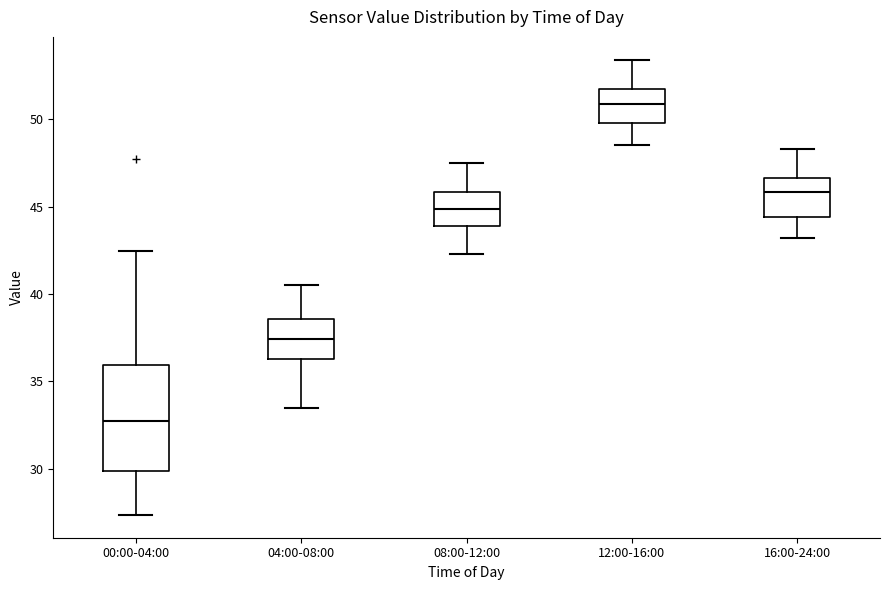

Reading left to right, read every box against the y-axis: the position of its median line, the range the box covers, and the ends of its whiskers. The values are not printed on the chart, so give them approximately, as read against the axis.

00:00-04:00: median 33.0, box 30.0 to 36.0, whiskers 27.5 to 42.5
04:00-08:00: median 37.5, box 36.5 to 38.5, whiskers 33.5 to 40.5
08:00-12:00: median 45.0, box 44.0 to 46.0, whiskers 42.5 to 47.5
12:00-16:00: median 51.0, box 50.0 to 51.5, whiskers 48.5 to 53.5
16:00-24:00: median 46.0, box 44.5 to 46.5, whiskers 43.0 to 48.5